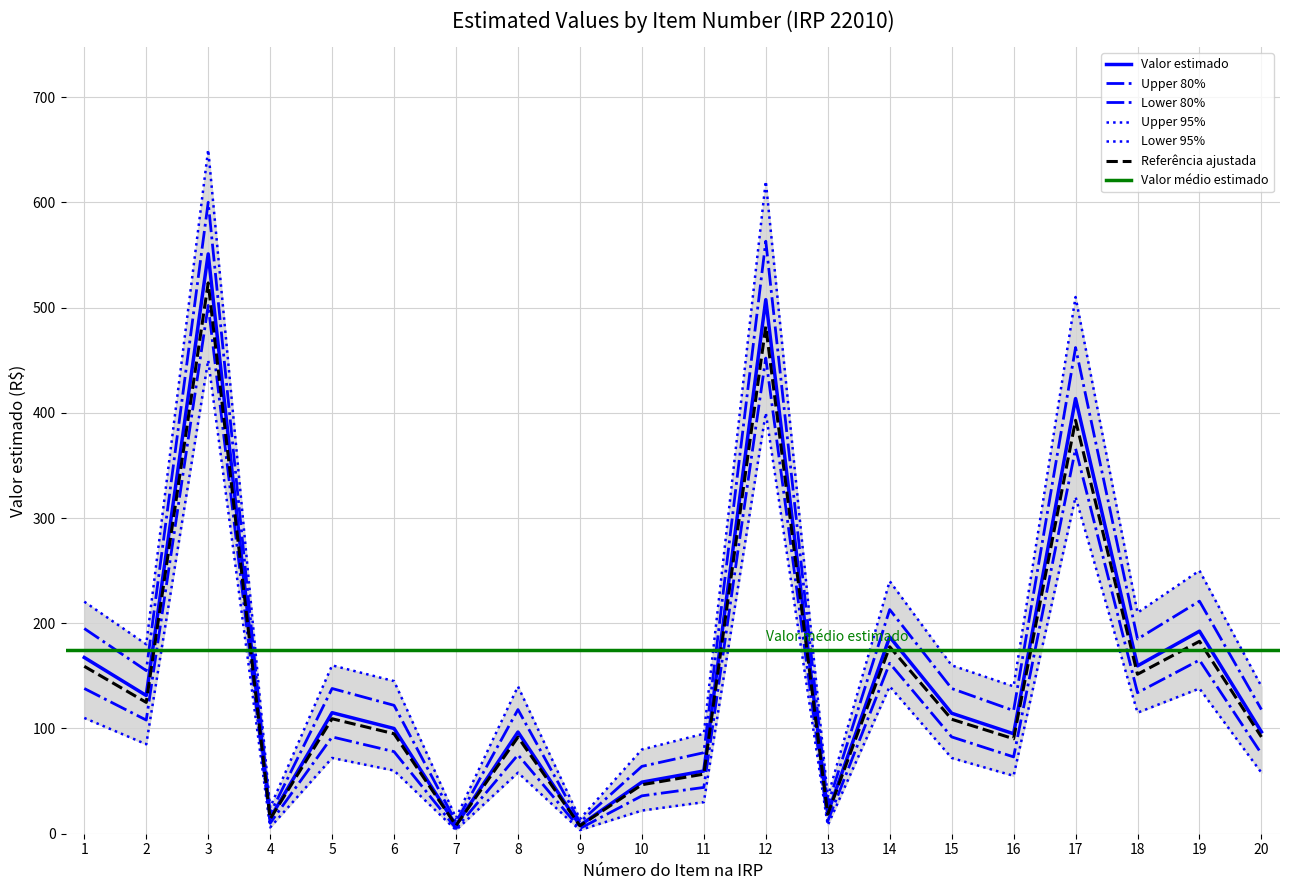

True or false: lower_80 and upper_95 cross at least once.

False